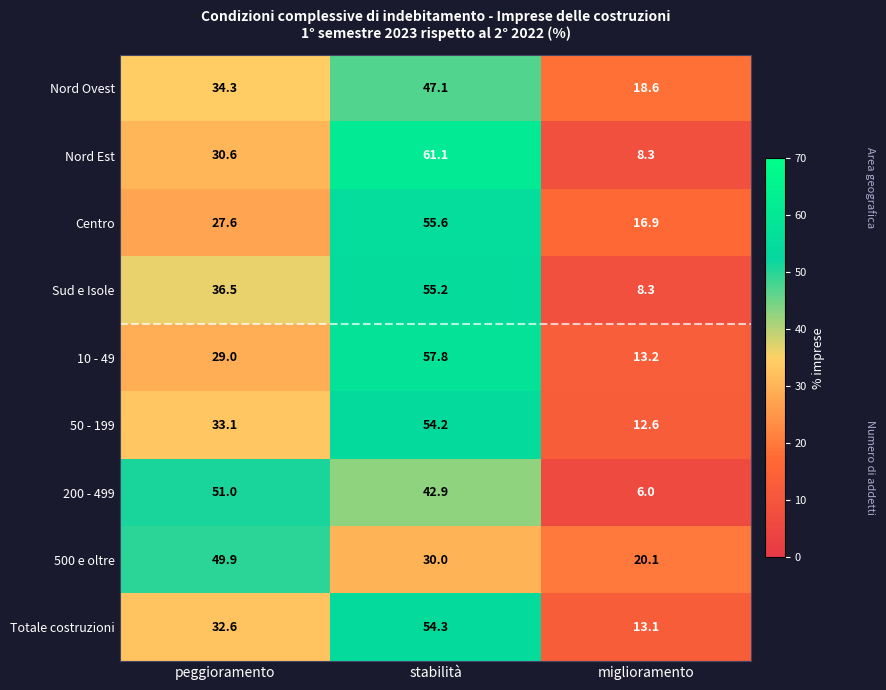

What is the average value of the 50 - 199 series?

33.3